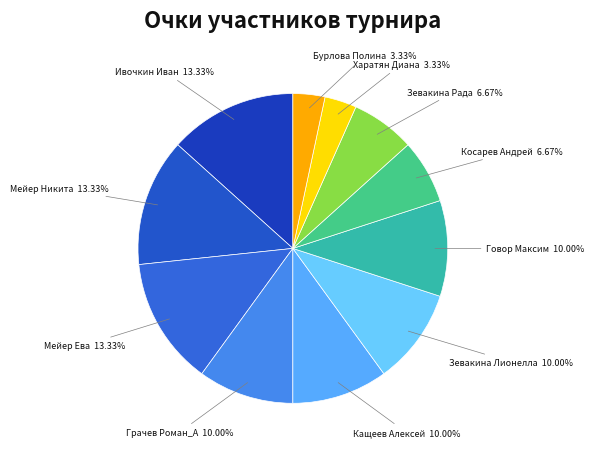

To the nearest percent, what percentage of the pie is Косарев Андрей?

7%